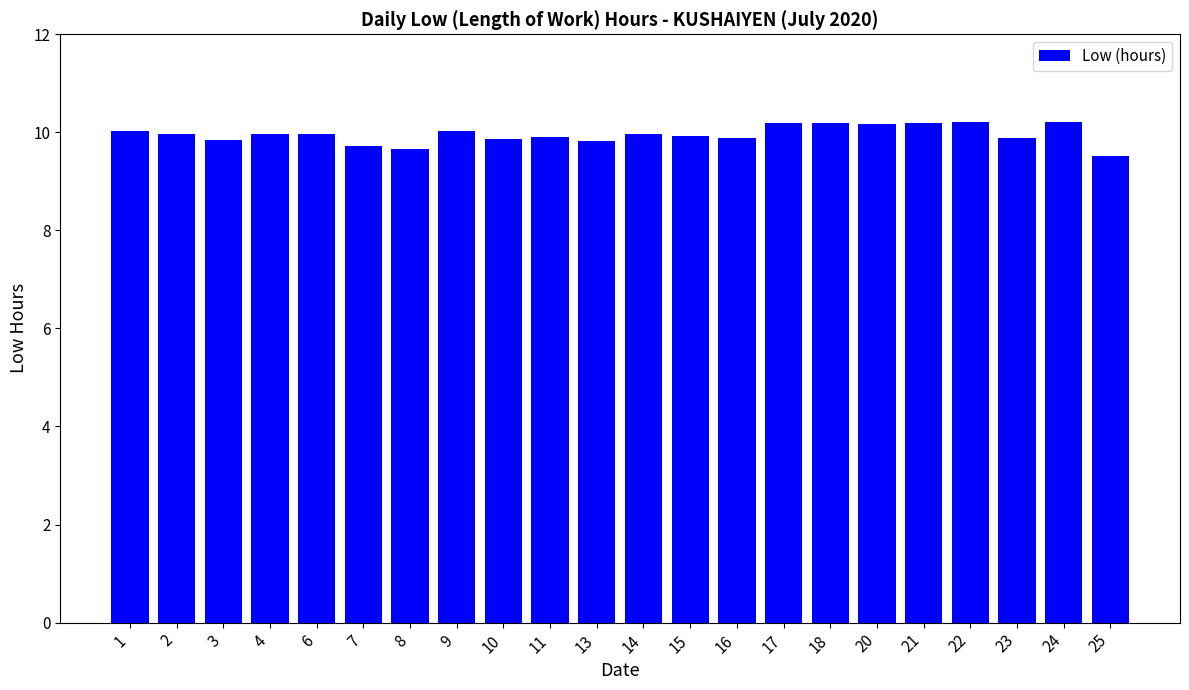

What value does the data have at 22?

10.2